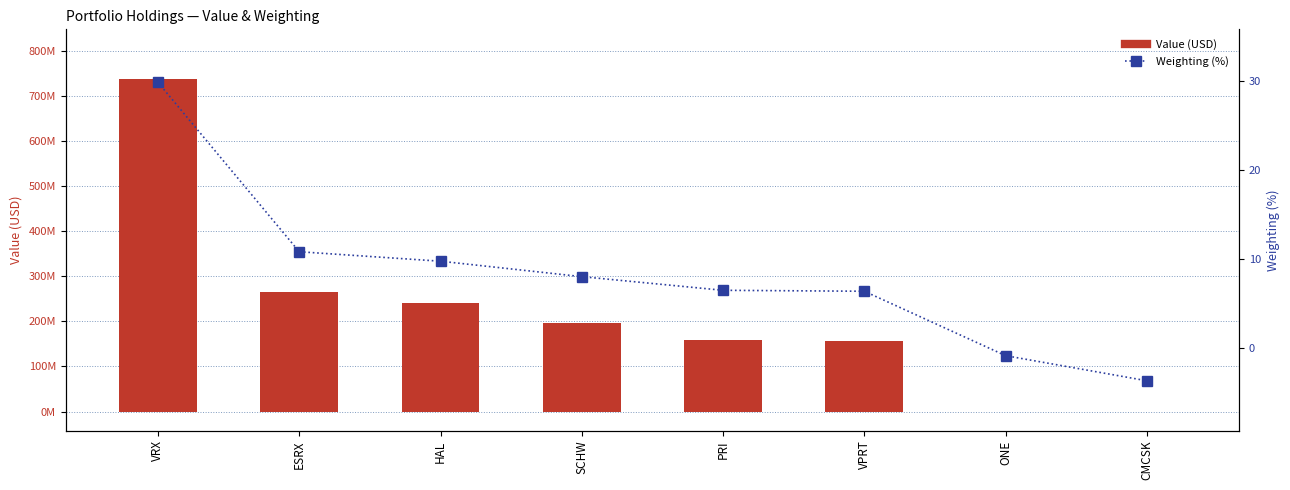

Between SCHW and ONE, which is larger?

SCHW